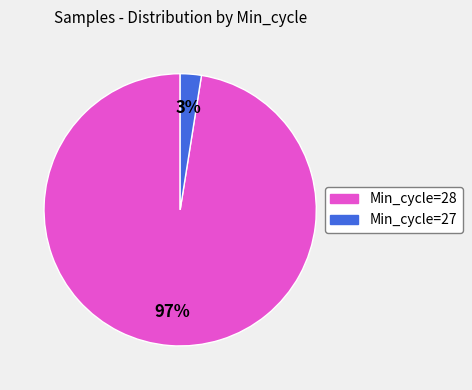

Is there any slice that represents more than half of the pie?

Yes